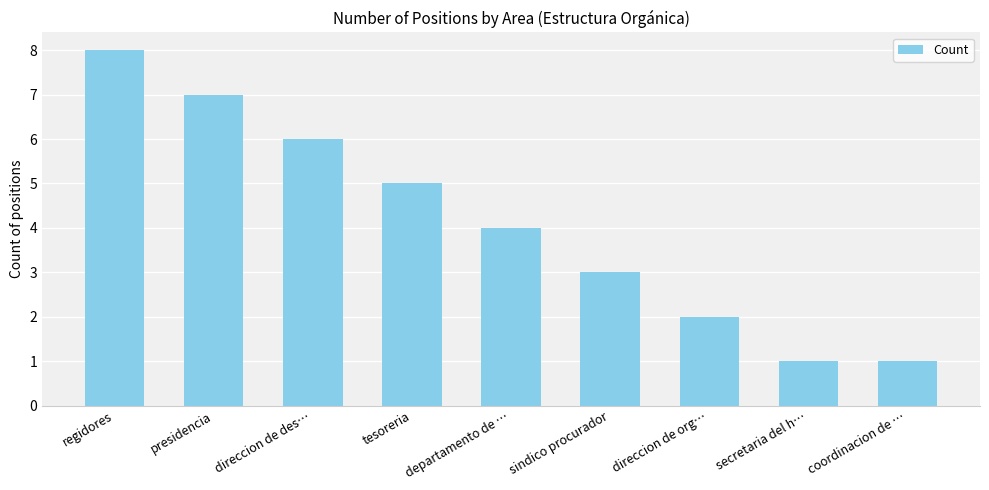

True or false: the data shows 0 at coordinacion de ….

False